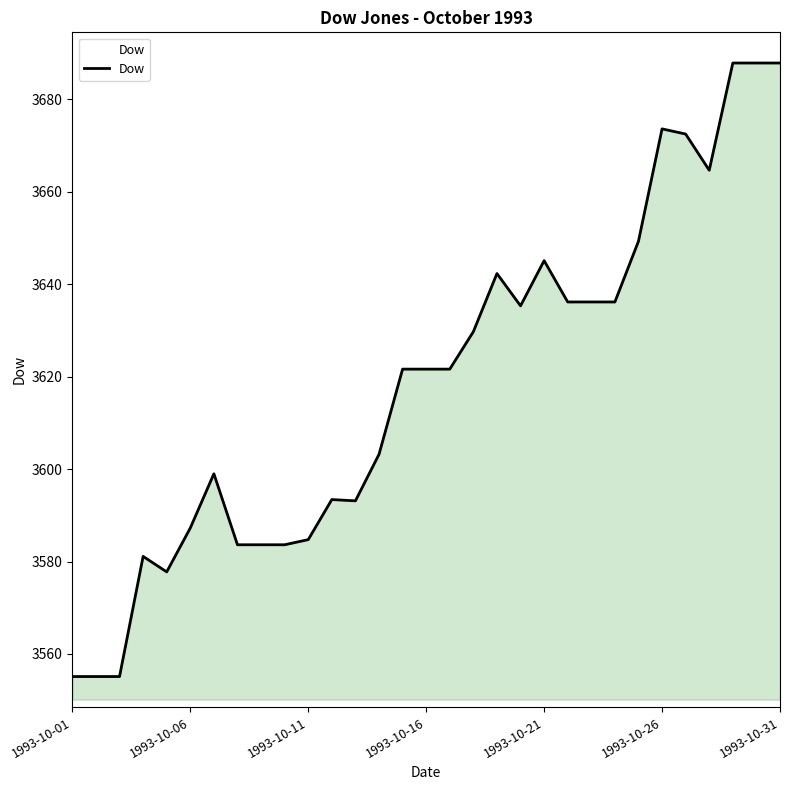

What is the average value?

3618.9